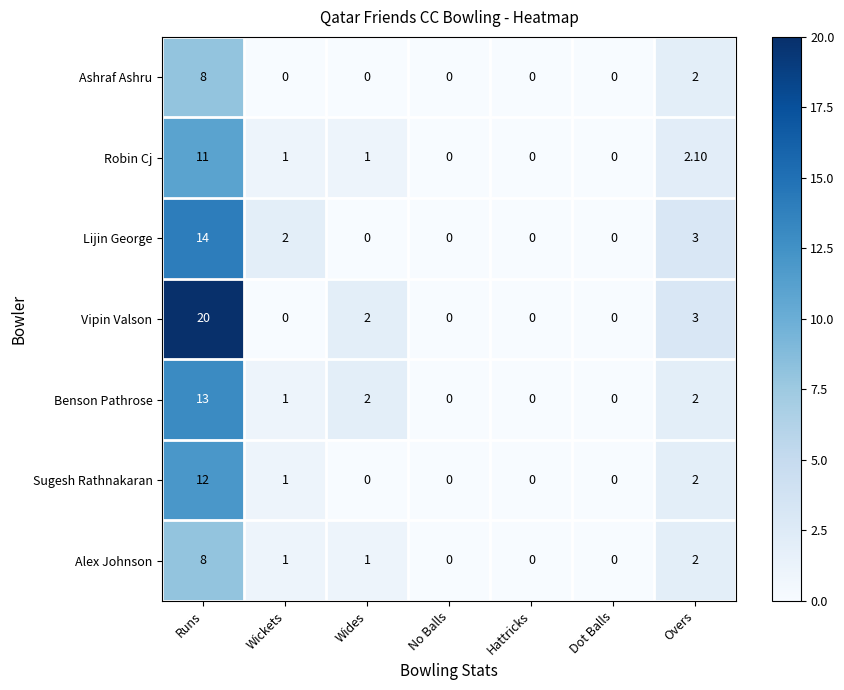

Which series has the largest range (max minus min)?

Vipin Valson